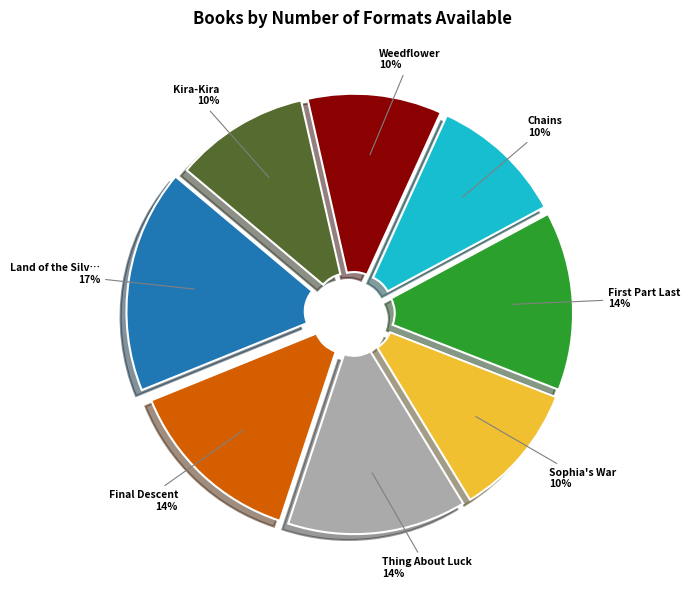

To the nearest percent, what is the difference between the largest and smallest slice percentages?

7%